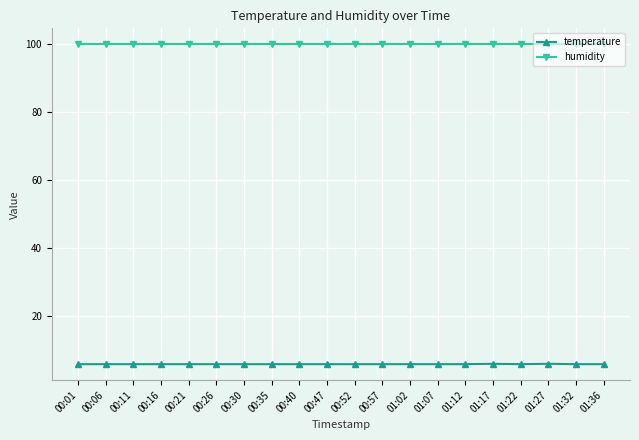

What is the total value across all series at 01:12?

105.9